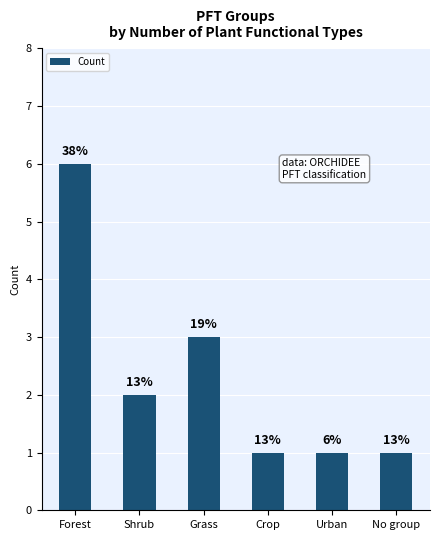

Does the chart contain any negative values?

No